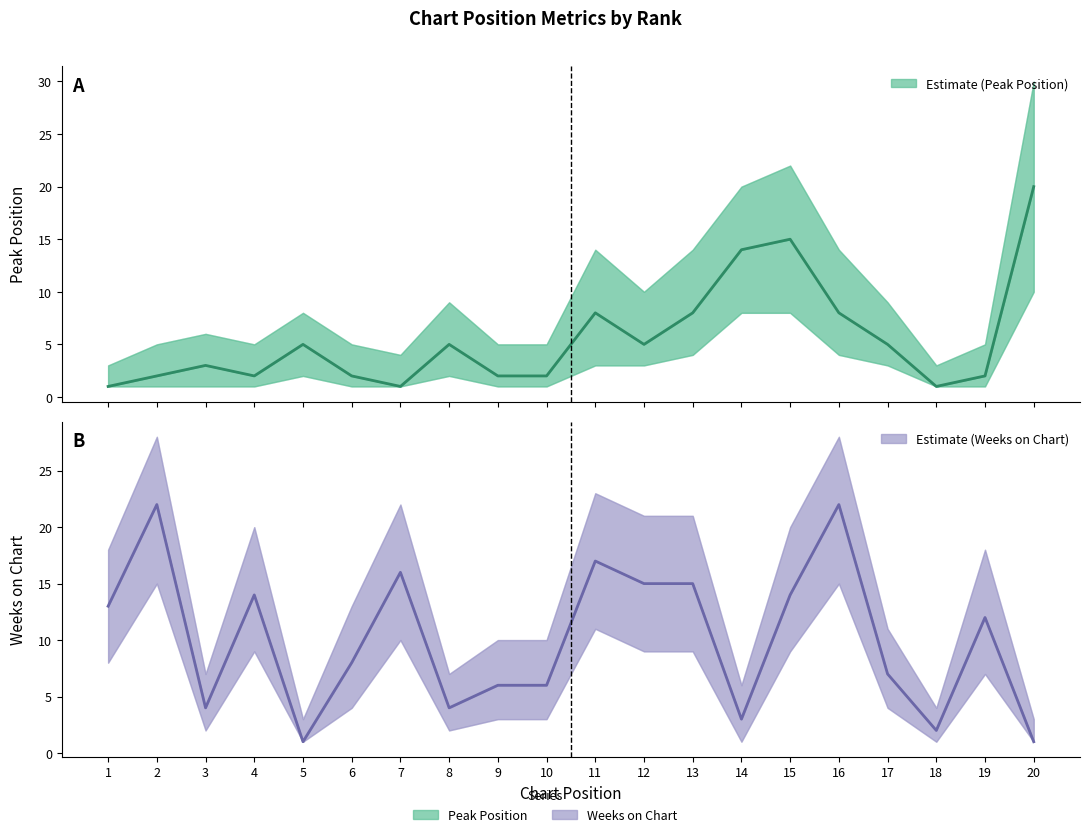

List the series in order of their peak value, highest first.

Weeks on Chart, Peak Position